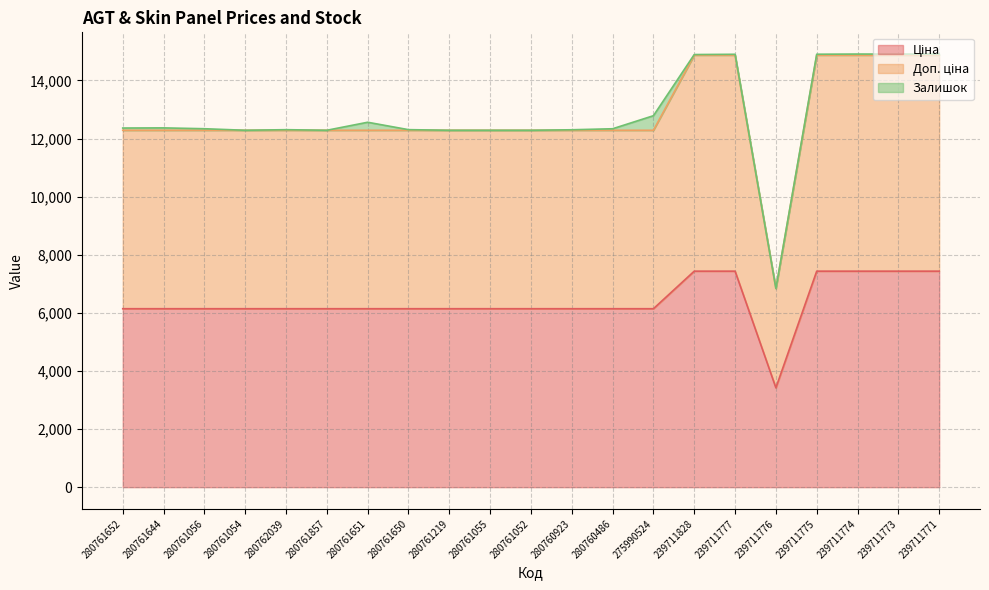

Which series has the largest total across all categories?

Доп. ціна